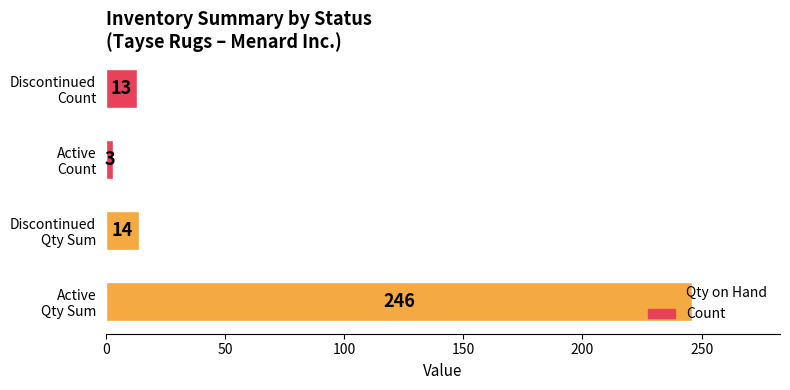

What is the difference between the maximum and minimum values?

243